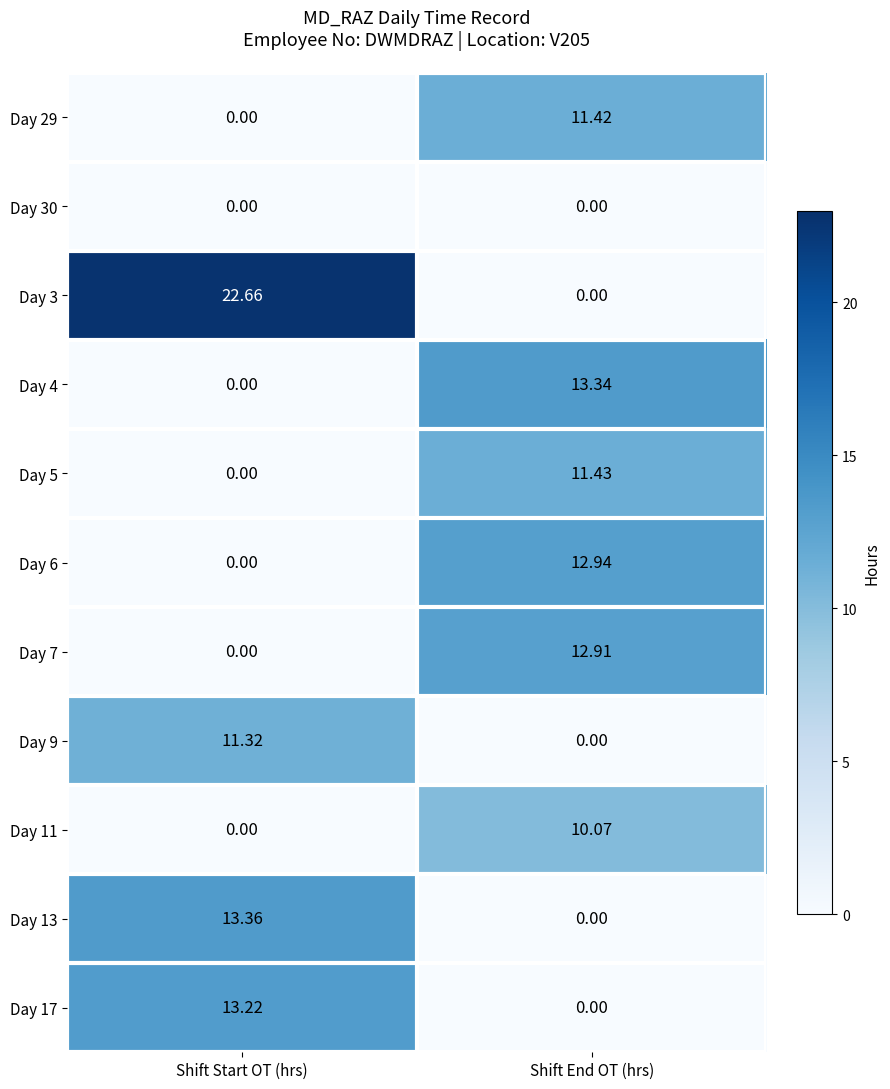

How many positive values does the Day 3 series have?

1